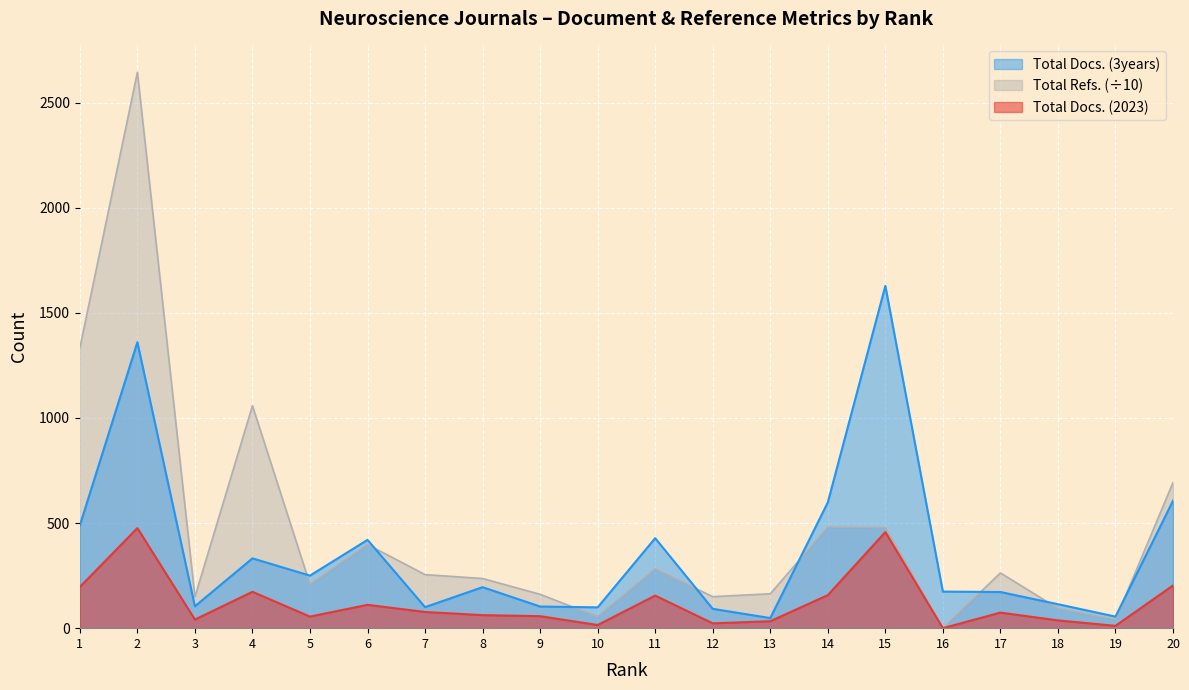

In Total Docs. (3years) line, how many points are higher than both neighbors (excluding endpoints)?

6